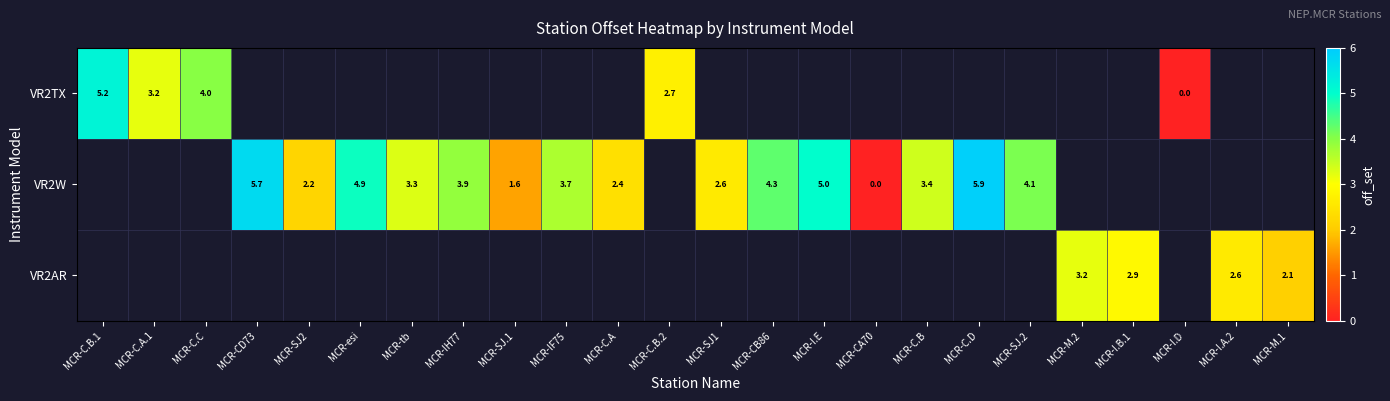

How many distinct data groups are displayed?

3